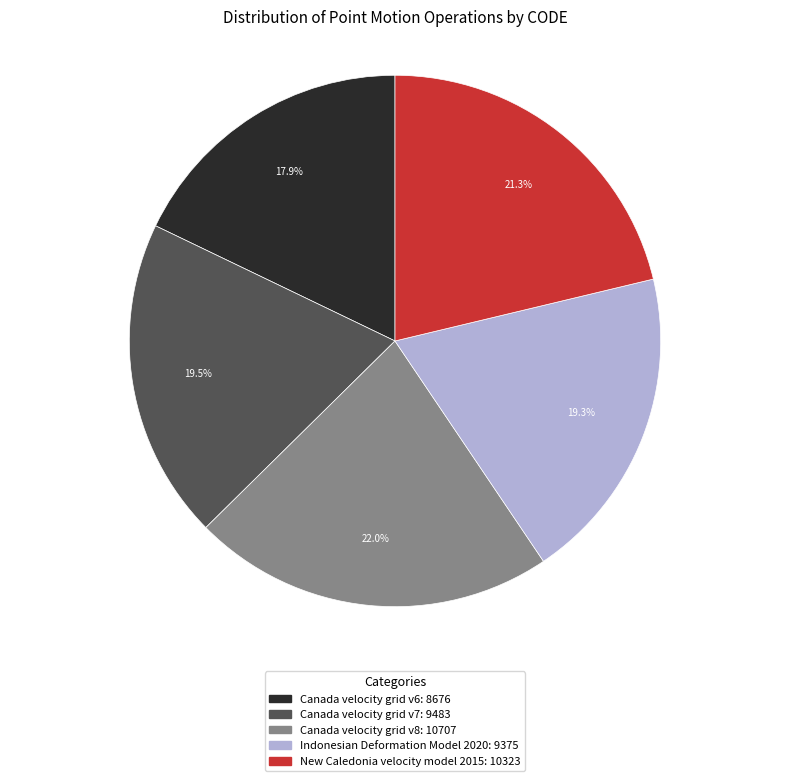

Is there a majority slice in this chart?

No